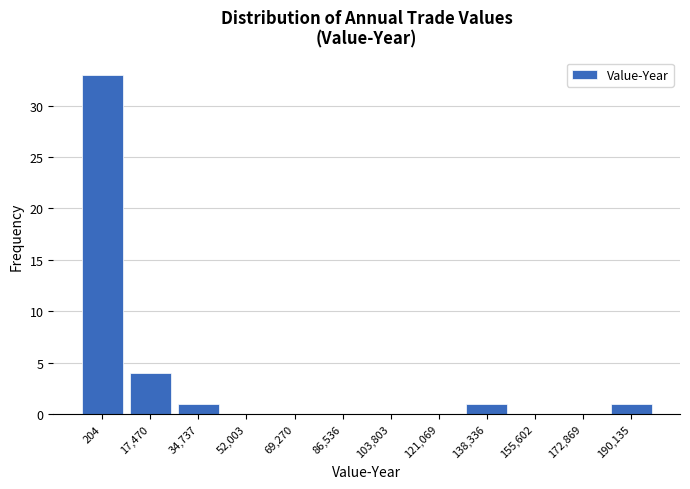

Reading left to right, extract all data points from this chart.

204=33	17,470=4	34,737=1	52,003=0	69,270=0	86,536=0	103,803=0	121,069=0	138,336=1	155,602=0	172,869=0	190,135=1